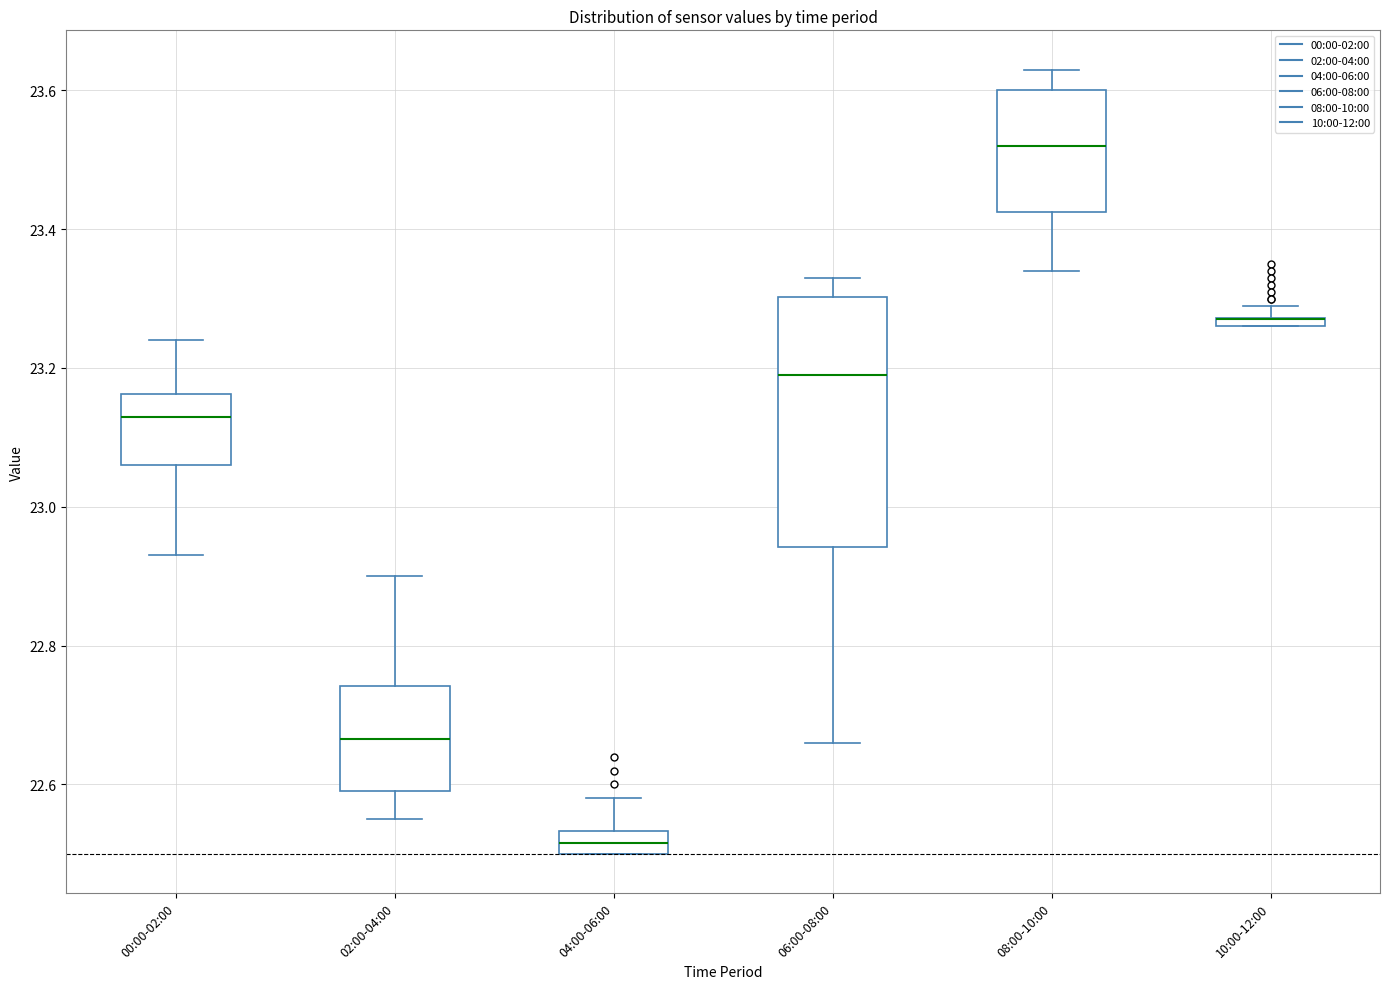

Where is the upper edge of the box for 10:00-12:00 on the y-axis? The values are not printed on the chart, so give them approximately, as read against the axis.

23.28